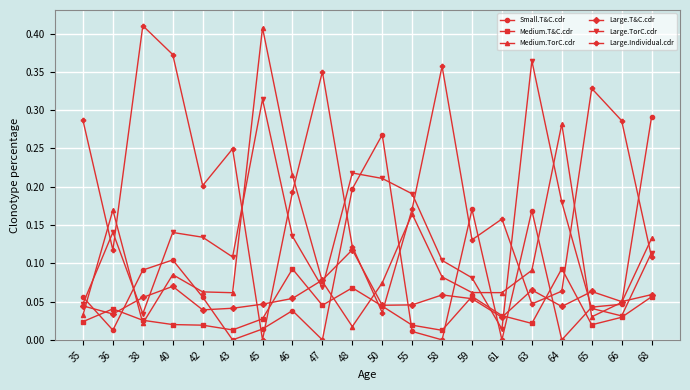

Which series has the largest total across all categories?

Large.Individual.cdr